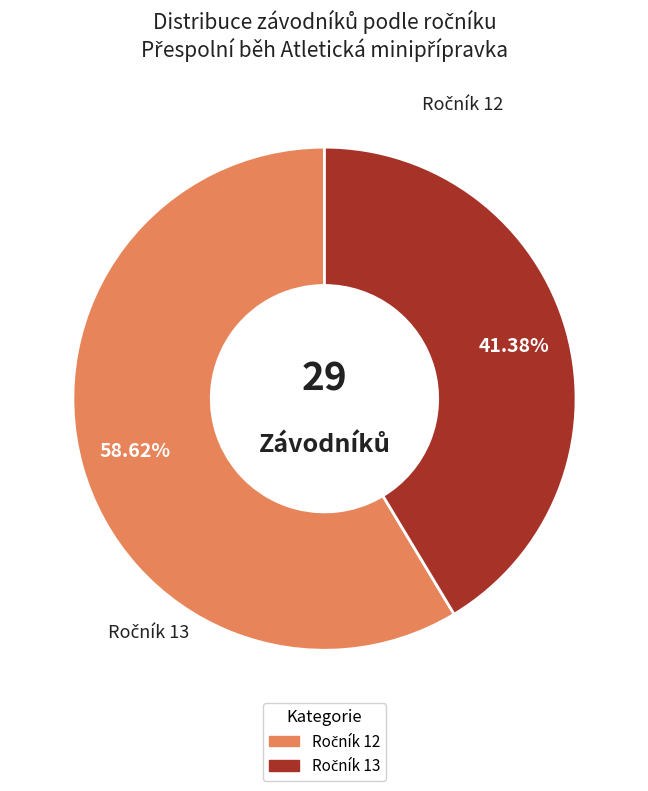

Count the number of slices in the pie.

2